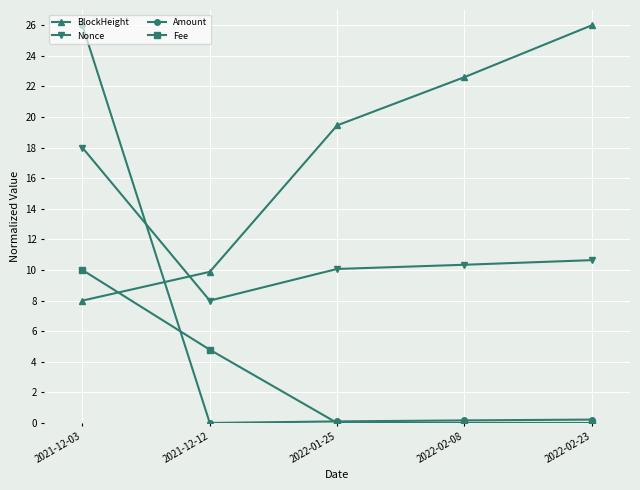

What is the difference between the highest and lowest values at 2021-12-12?

9.9